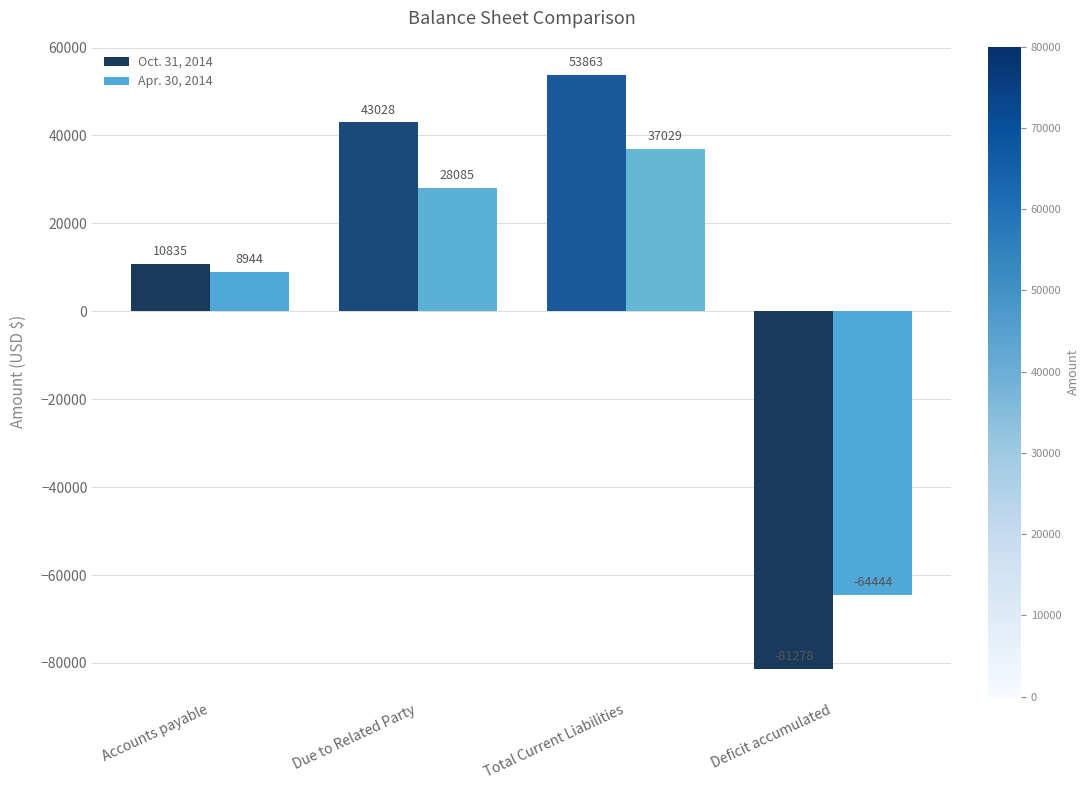

Are the bars horizontal?

No